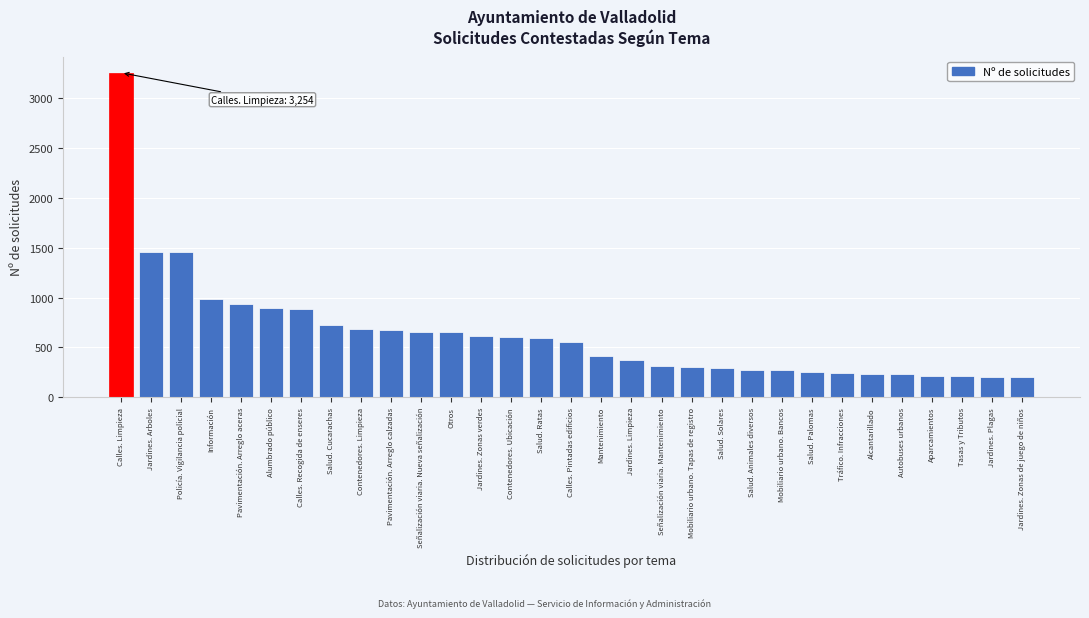

What is the average value?

635